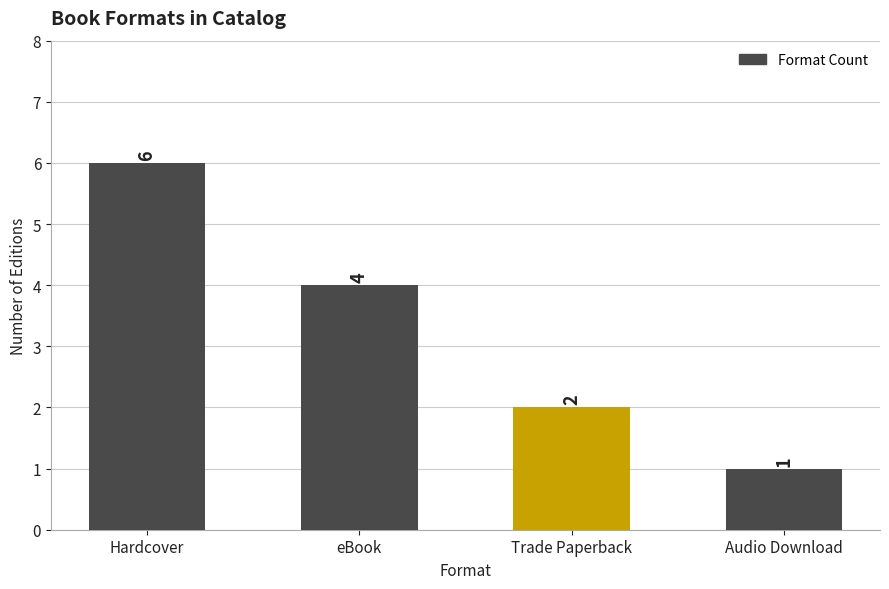

Count the values in the range 2 to 6.

3